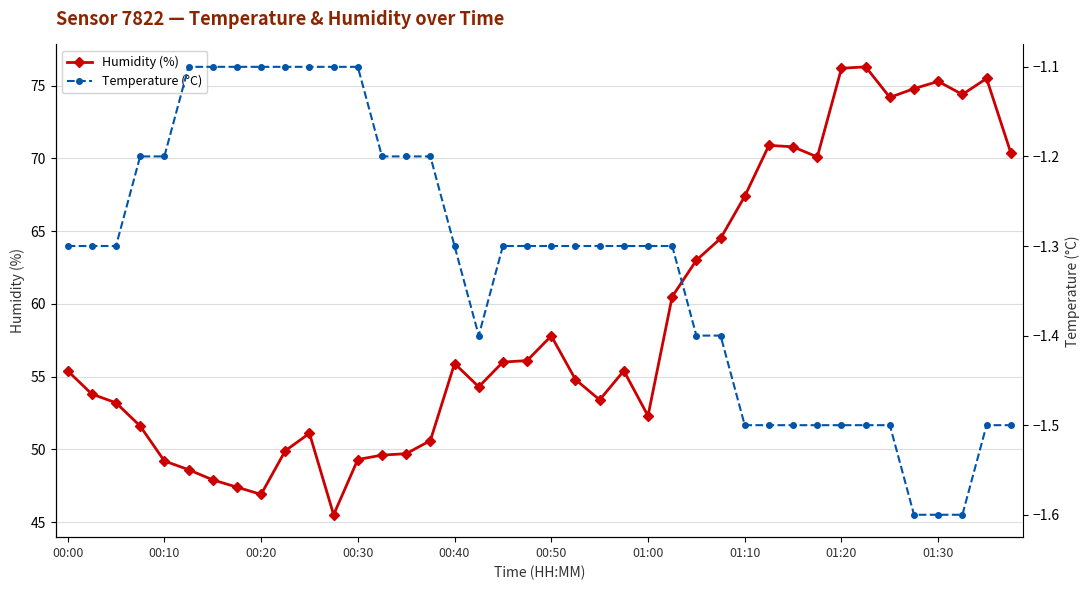

Rank the categories by Humidity (%) value from highest to lowest.

33, 32, 38, 36, 35, 37, 34, 29, 30, 39, 31, 28, 27, 26, 25, 20, 19, 18, 16, 00:00, 23, 21, 17, 00:10, 22, 00:20, 24, 00:30, 10, 15, 01:30, 14, 13, 12, 00:40, 00:50, 01:00, 01:10, 01:20, 11